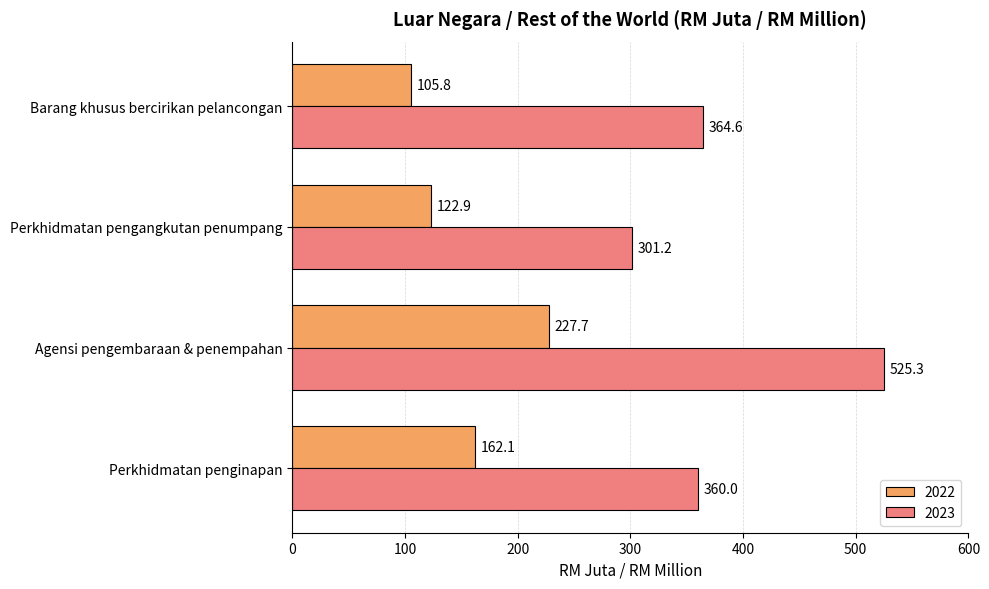

True or false: 2022 has a value of 43.8 at Perkhidmatan penginapan.

False